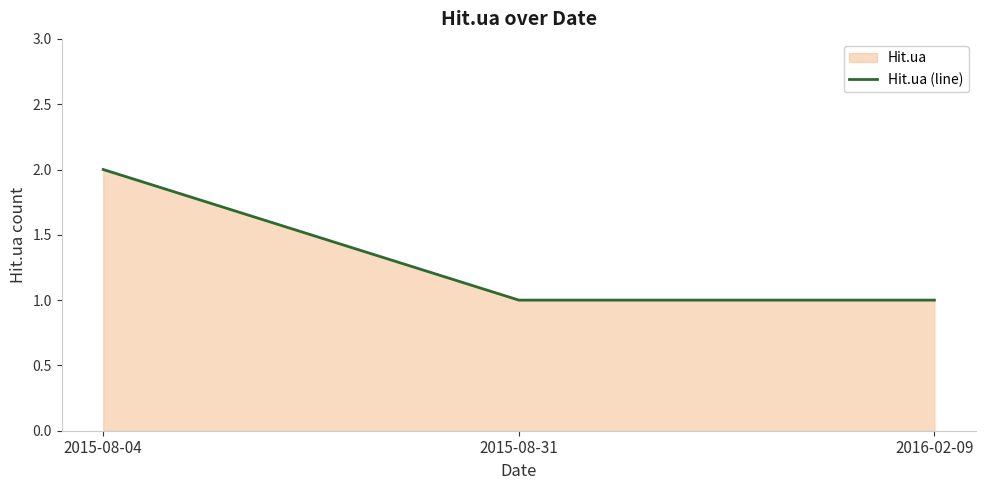

How many lines are shown in the chart?

1